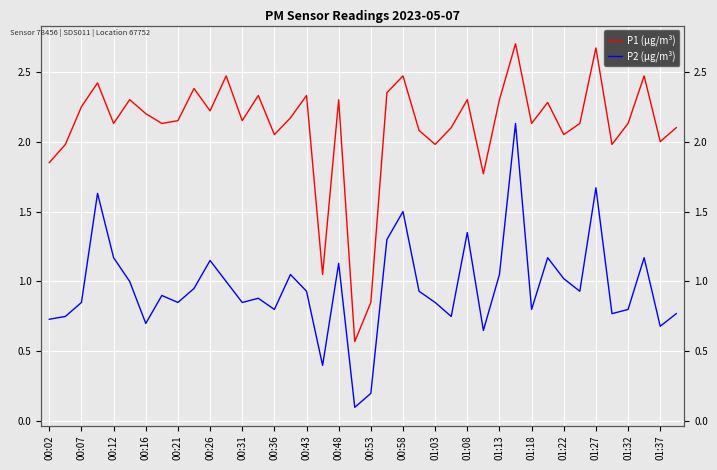

At how many categories does at least one series exceed 0?

40